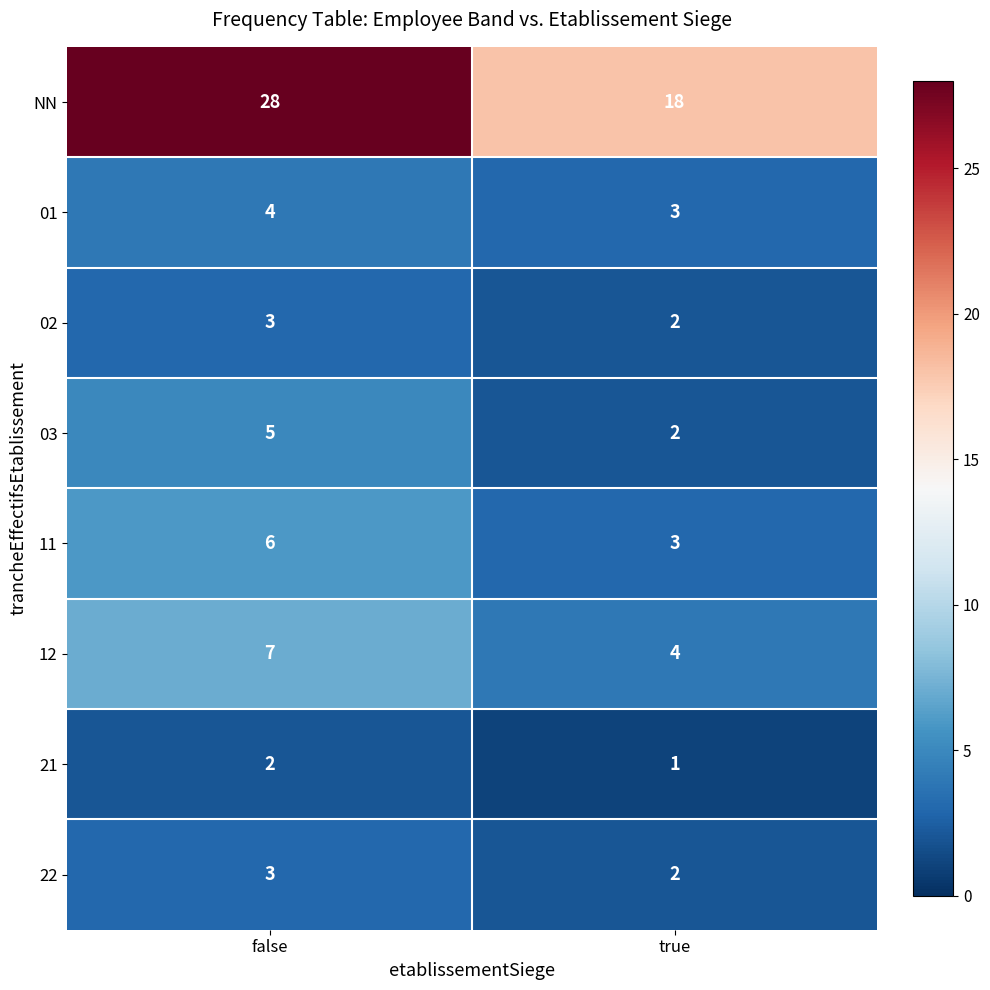

The value of 12 at true is 2. True or false?

False